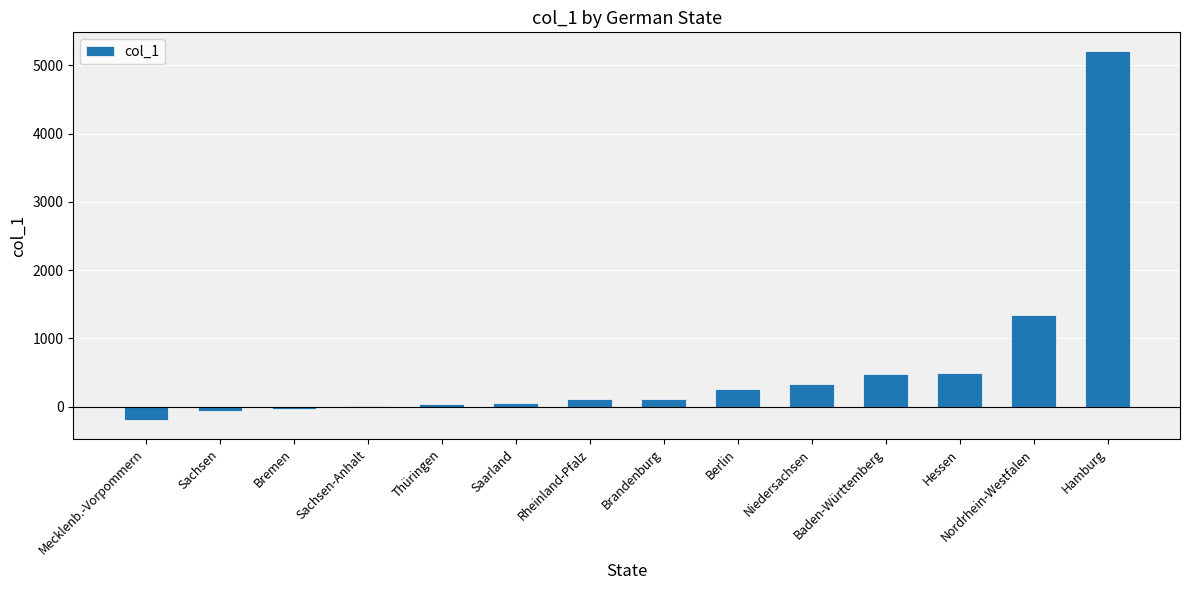

Count the number of categories in the chart.

14